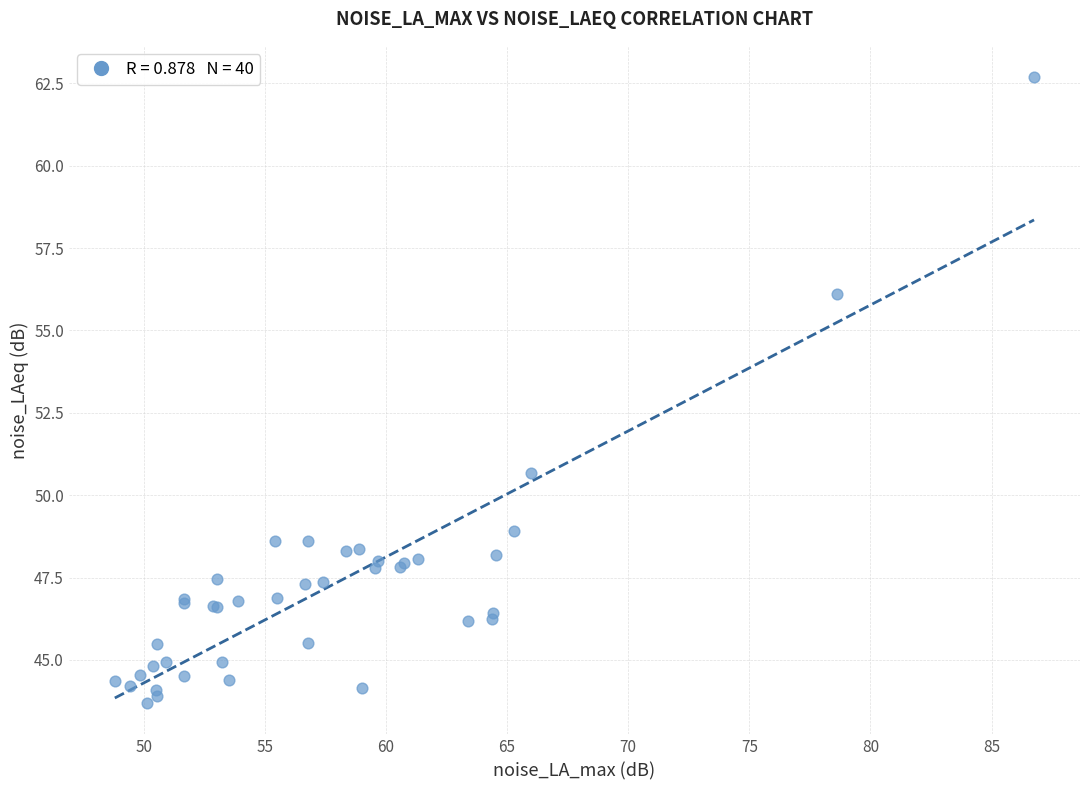

What Y value in the scatter plot is closest to 53?

50.7